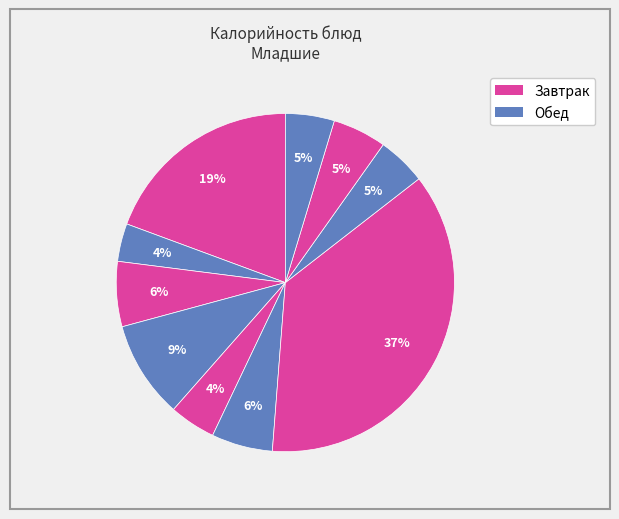

Does any single category account for the majority?

No